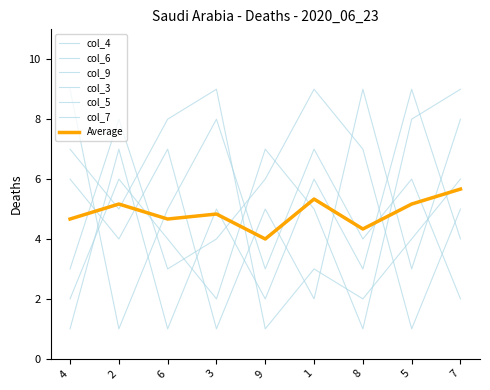

Does the chart display data point markers on the line(s)?

No